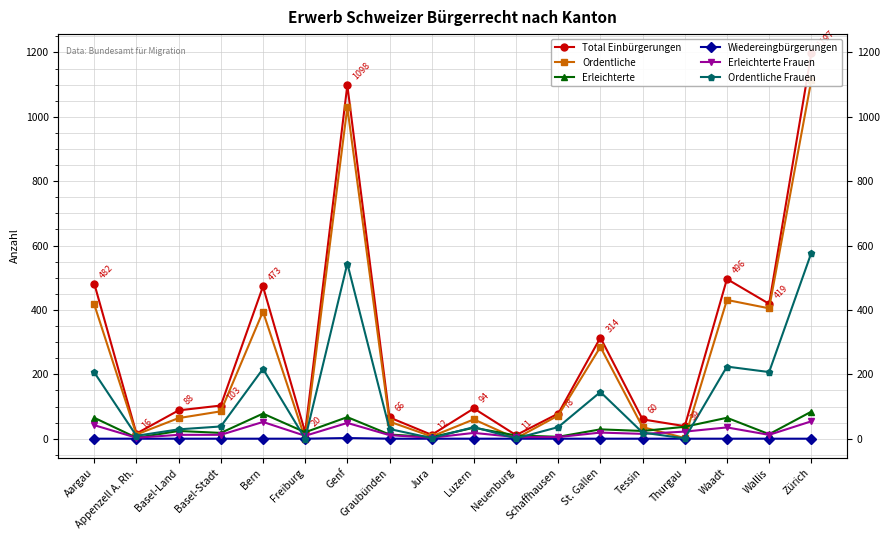

True or false: Erleichterte Frauen and Total Einbürgerungen intersect in this chart.

False